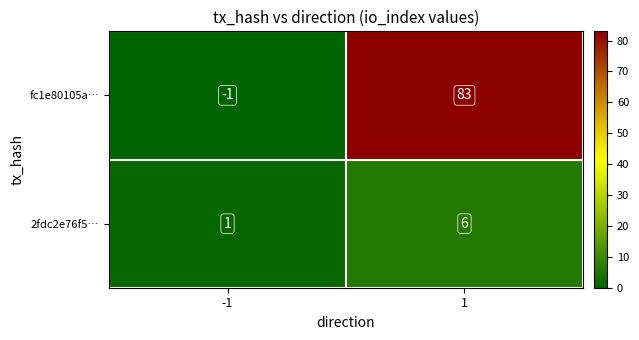

Which series has the widest spread of values?

fc1e80105a…